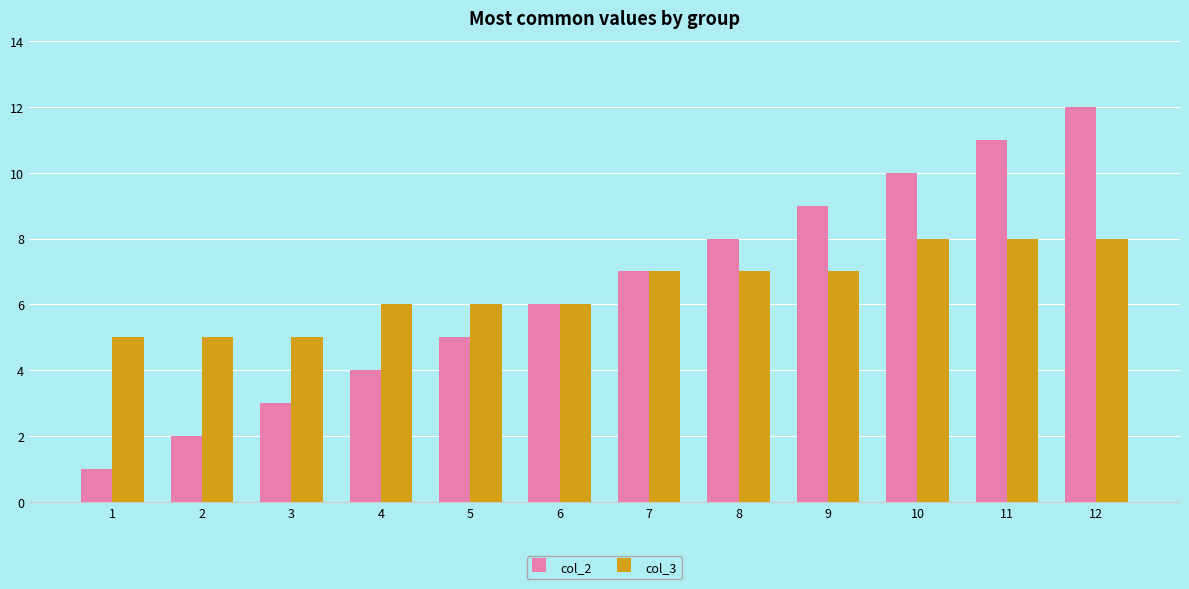

Which series changed the most between 10 and 12?

col_2